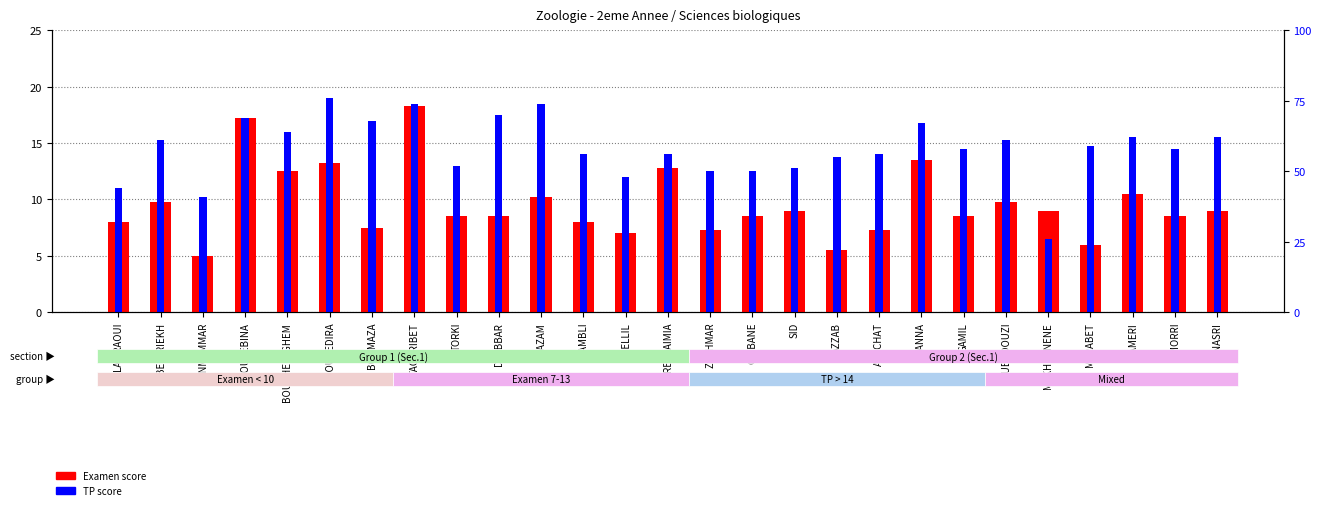

At which category is the sum across all series the highest?

TAGHRIBET